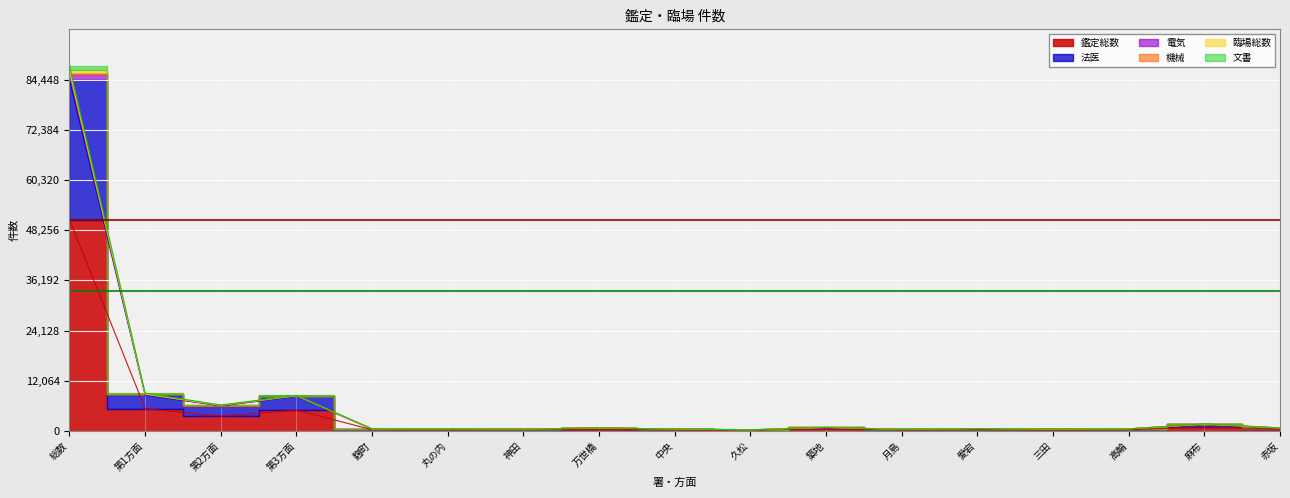

At which category is the sum across all series the highest?

総数